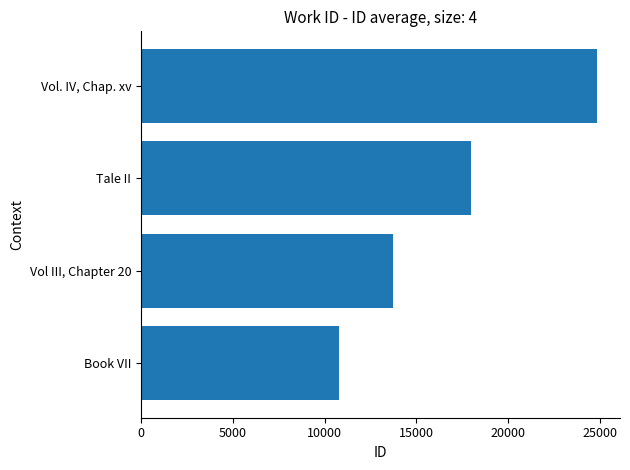

The value at Tale II is 17998. True or false?

True